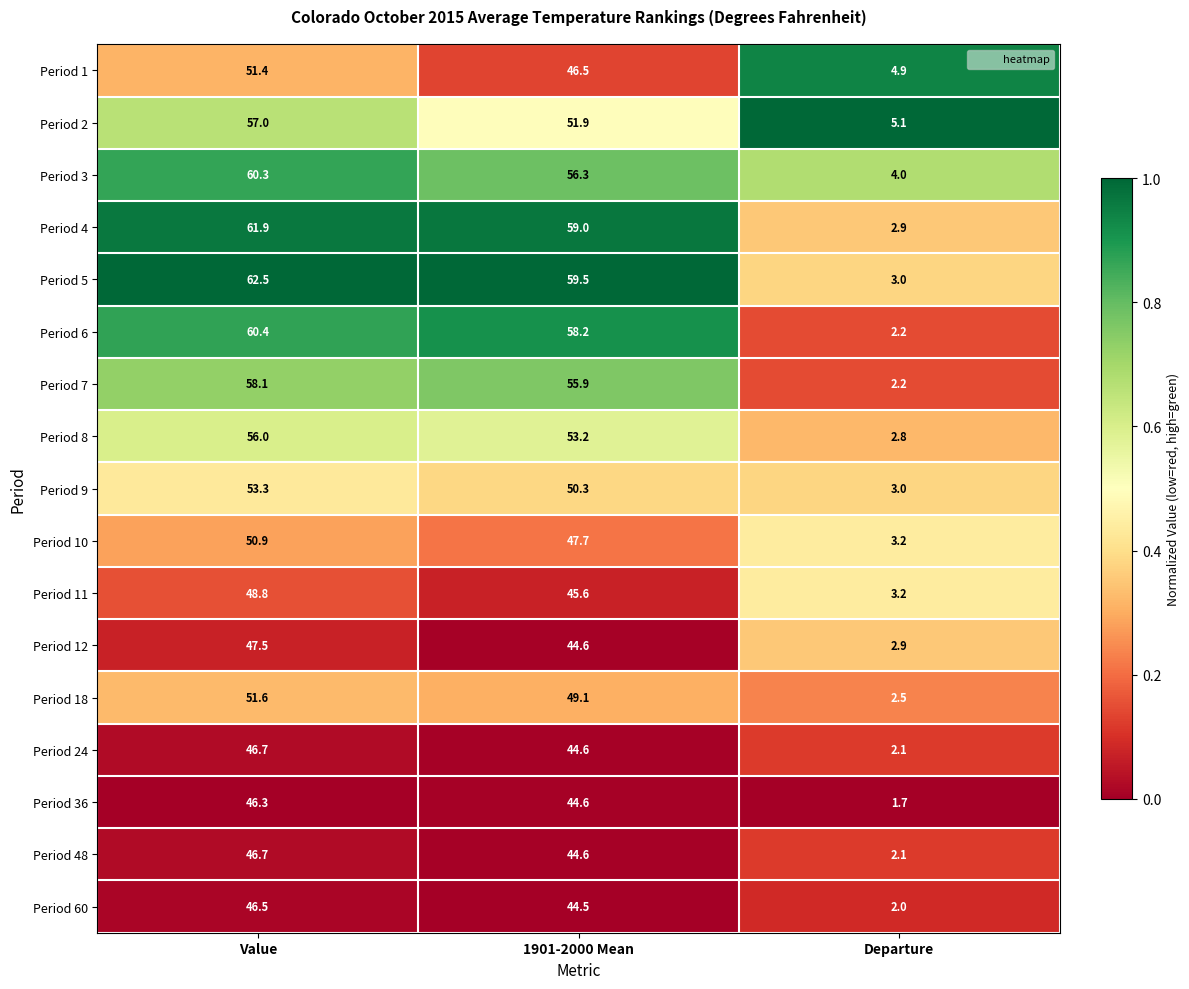

The value of Period 60 at 1901-2000 Mean is 44.5. True or false?

True